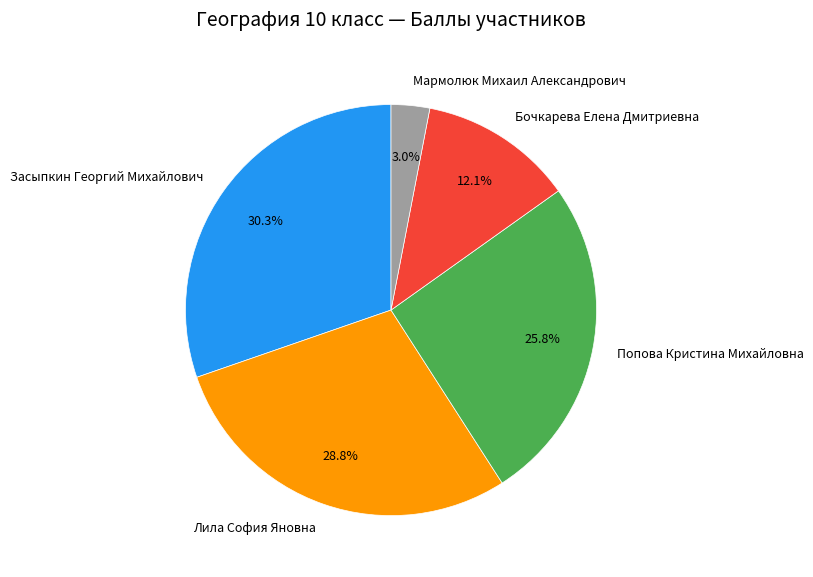

Does Засыпкин Георгий Михайлович account for over 50% of the chart?

No